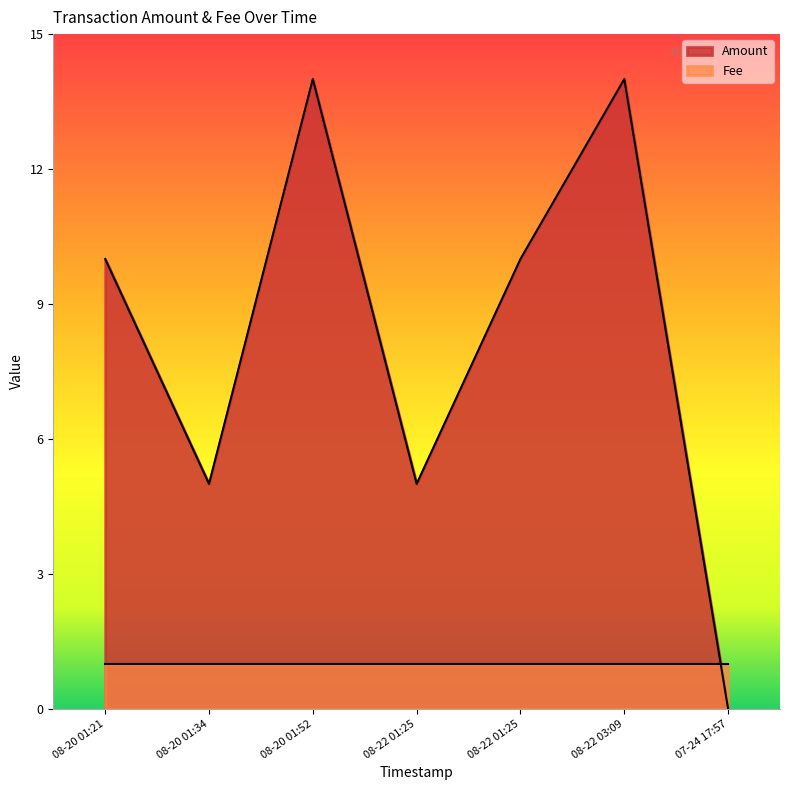

Does the chart display data point markers on the line(s)?

No